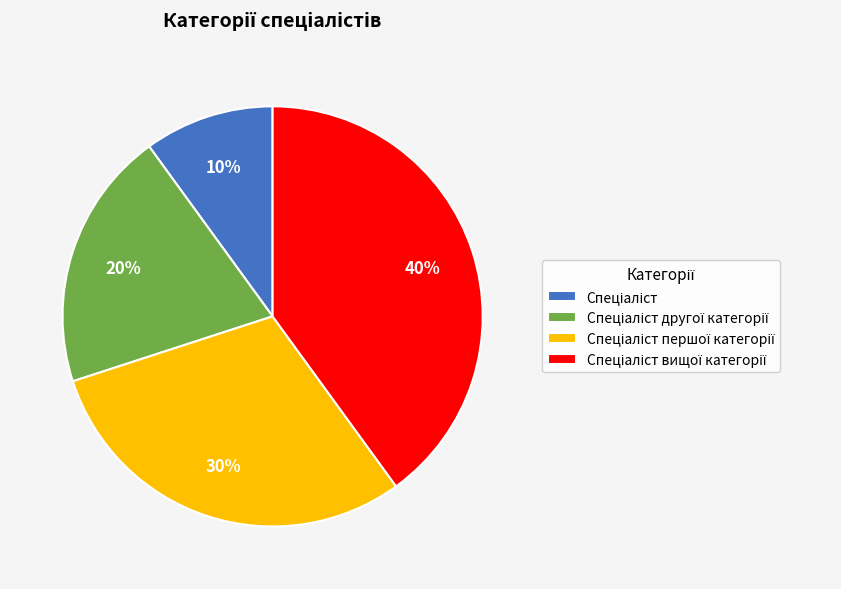

Is there a majority slice in this chart?

No